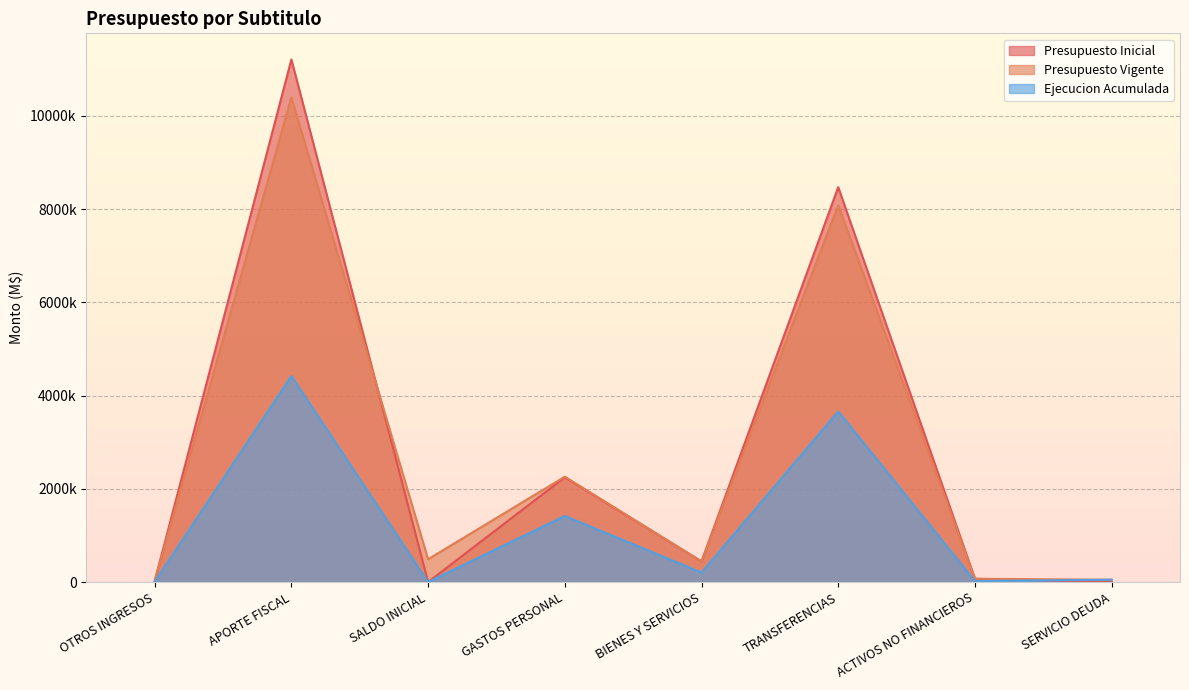

True or false: Presupuesto Vigente and Ejecucion Acumulada cross at least once.

False